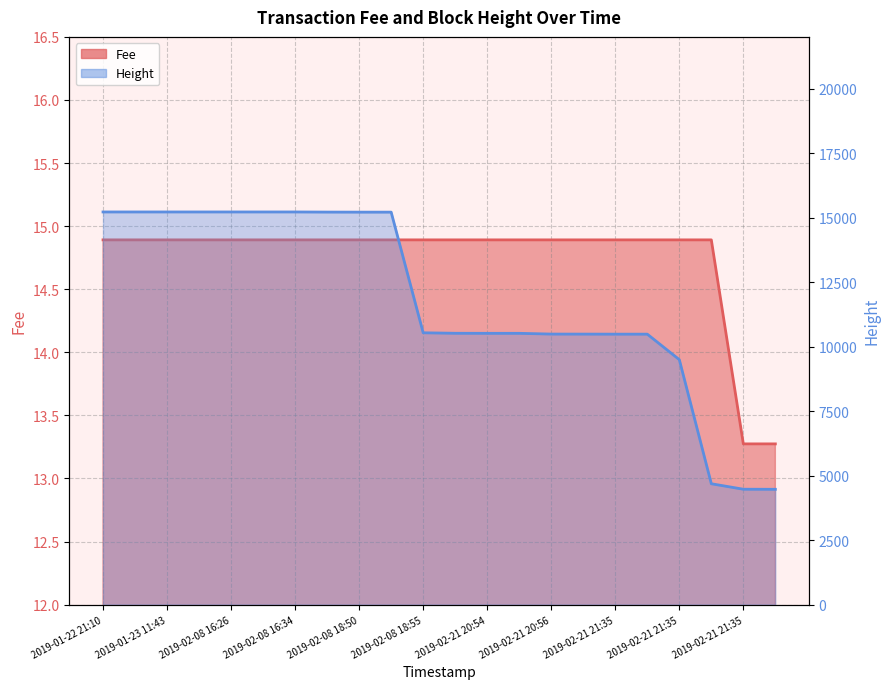

List the series in order of their peak value, highest first.

Height, Fee